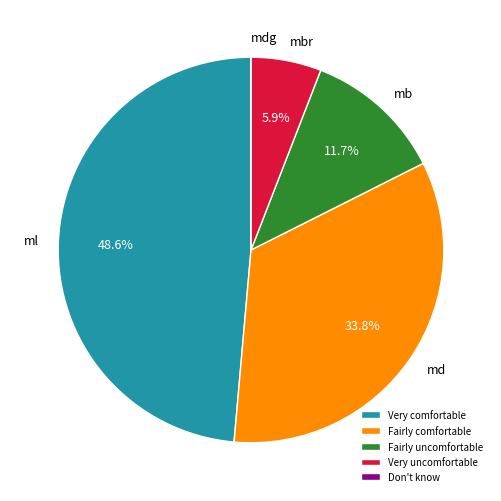

Is it true that Very comfortable is 49% of the pie?

True